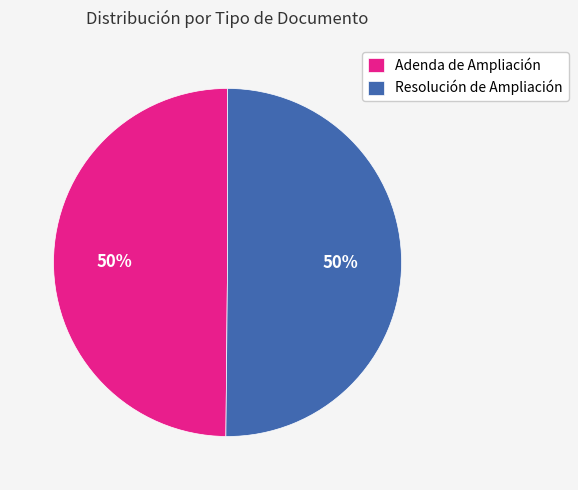

How many segments does this pie chart have?

2